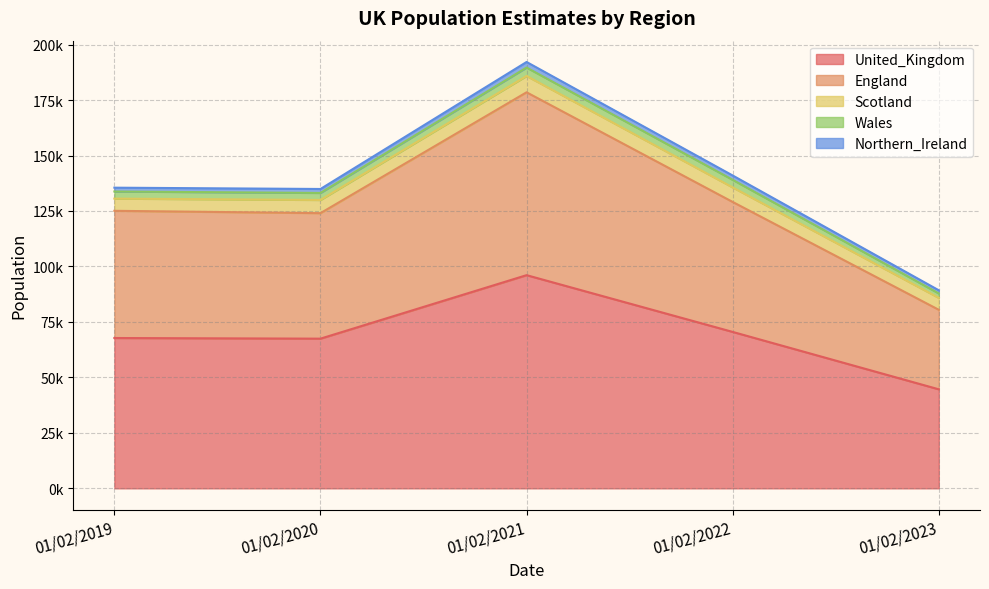

What is the value of the England point at the 2nd from the left?

56568.0